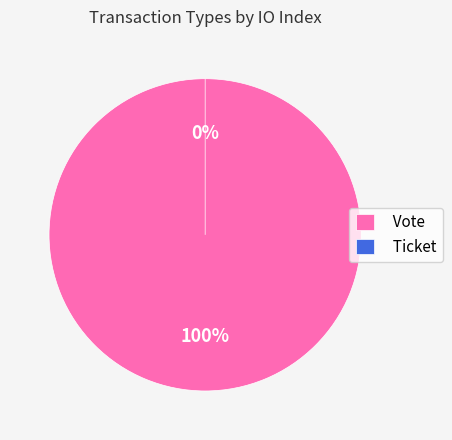

To the nearest percent, what is the combined percentage of Ticket and Vote?

100%